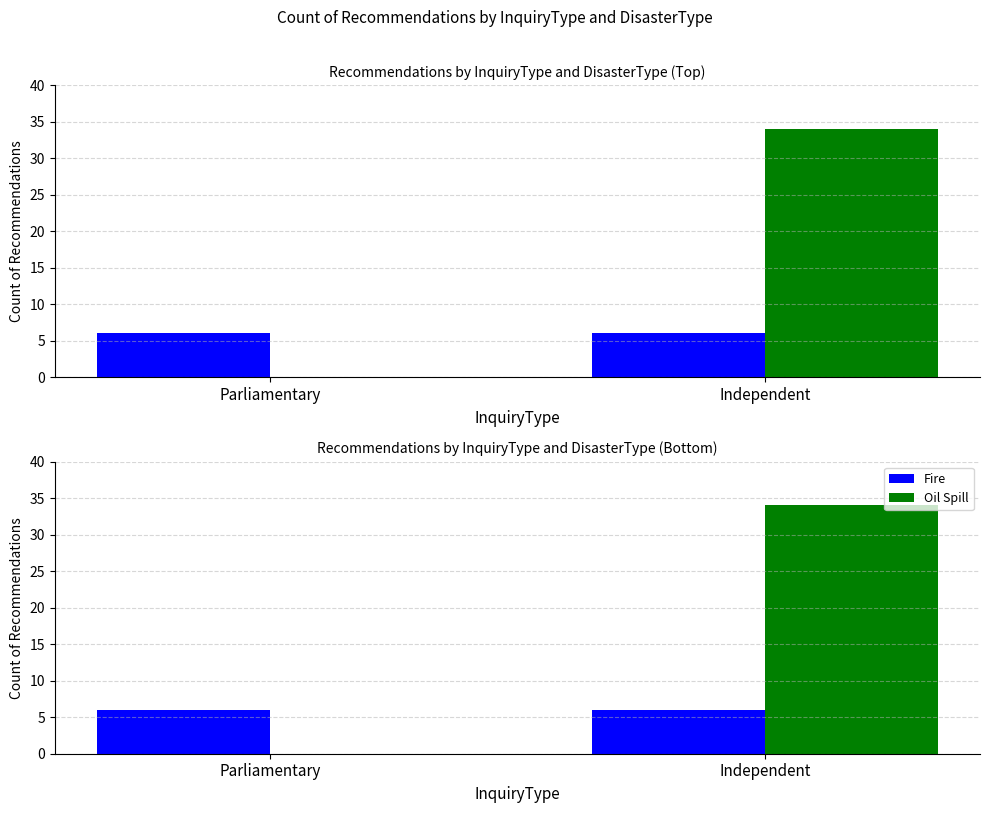

Does the chart contain stacked bars?

No